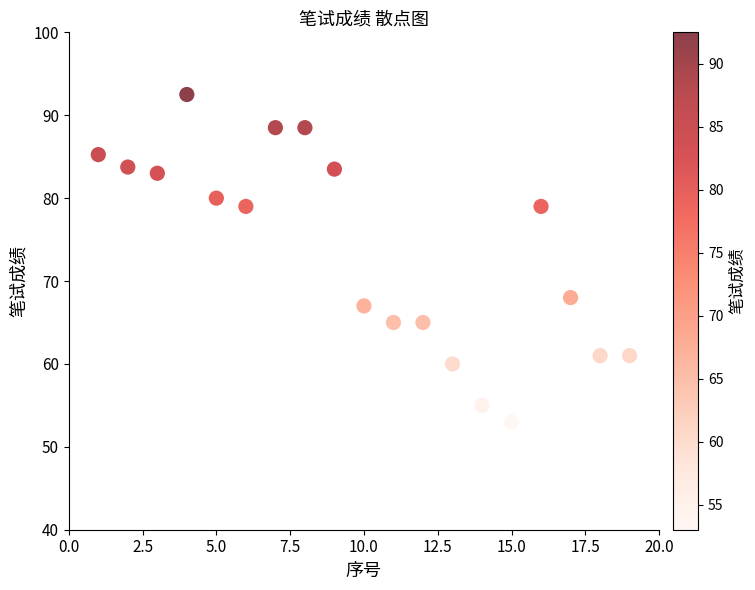

What is the range of Y values (max minus min)?

39.5